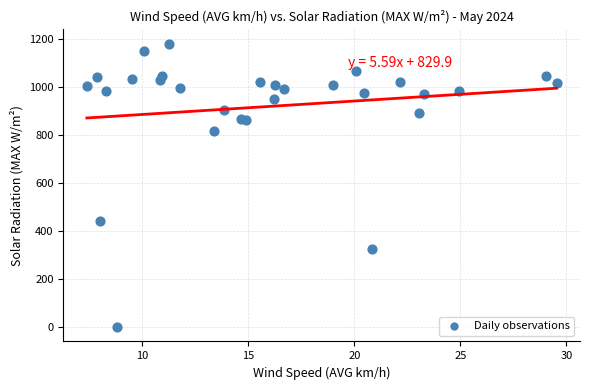

What Y value in the scatter plot is closest to 590?

443.0